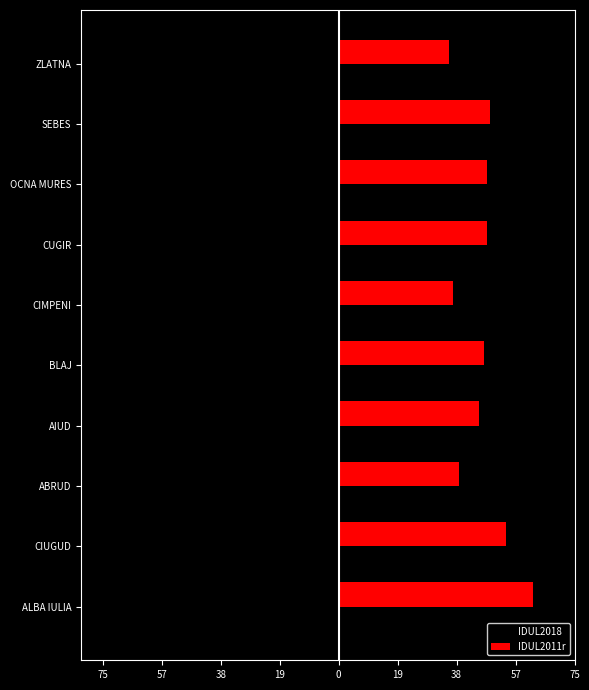

What is the difference between the maximum and second lowest values in the IDUL2011r series?

25.5